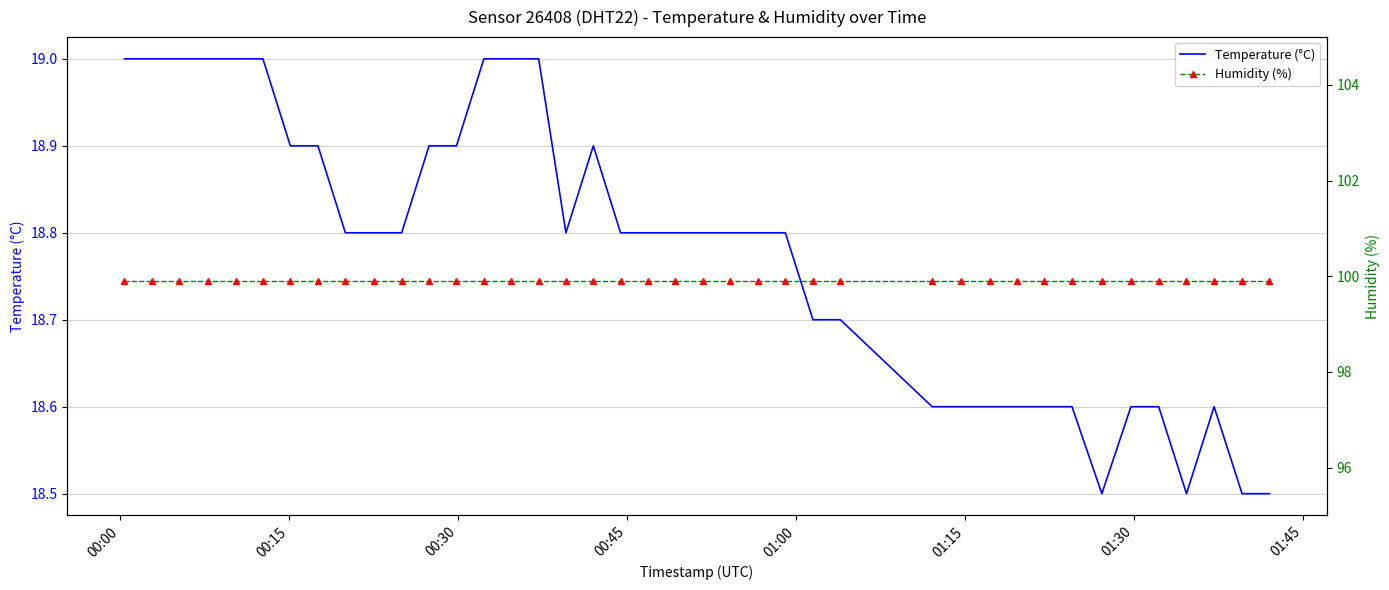

True or false: Temperature (°C) and Humidity (%) intersect in this chart.

False